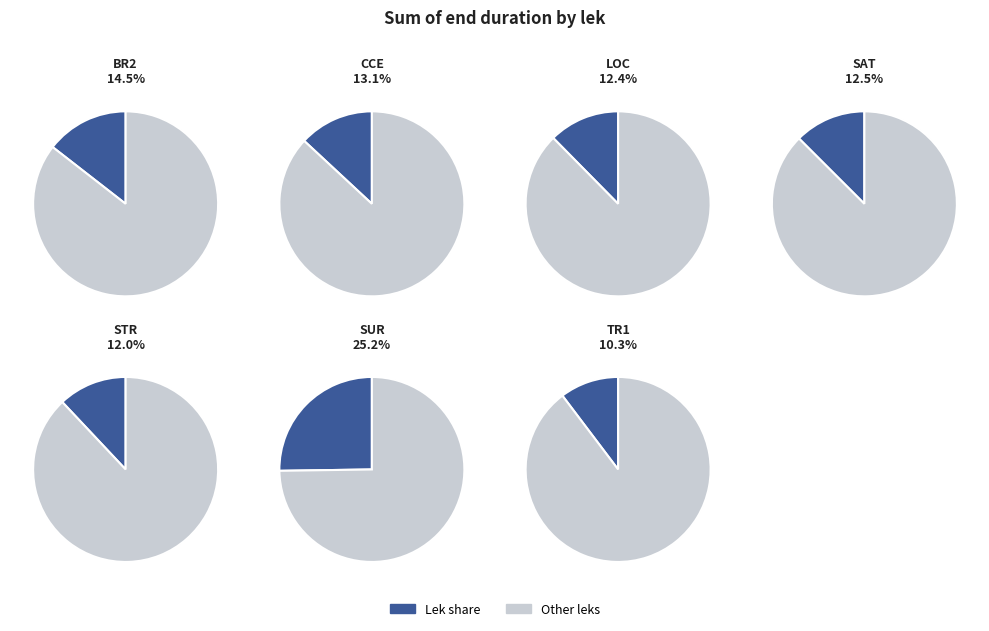

The LOC slice represents 9% of the pie. True or false?

False